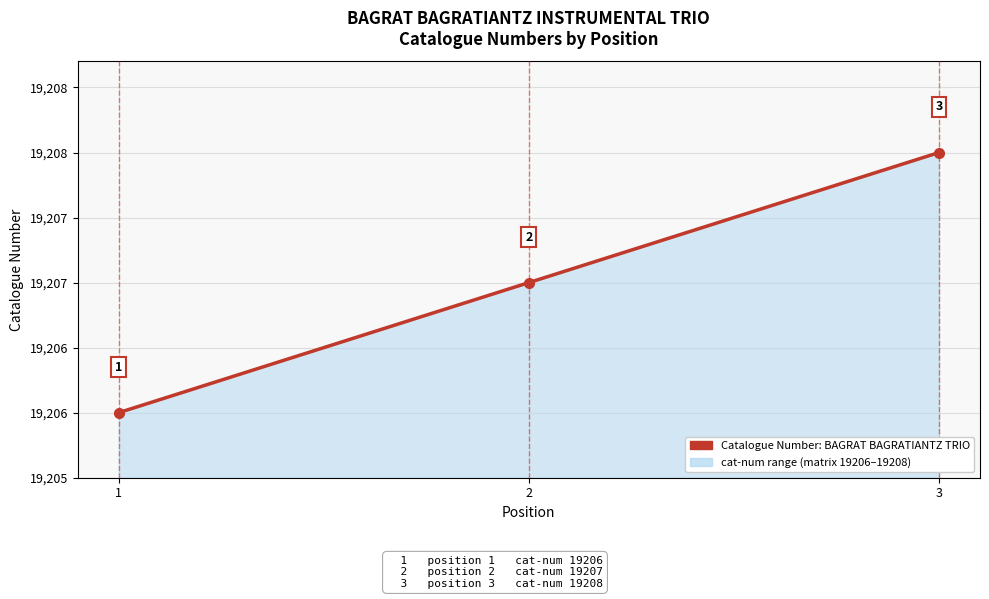

At which category does the chart reach its peak across all series?

3